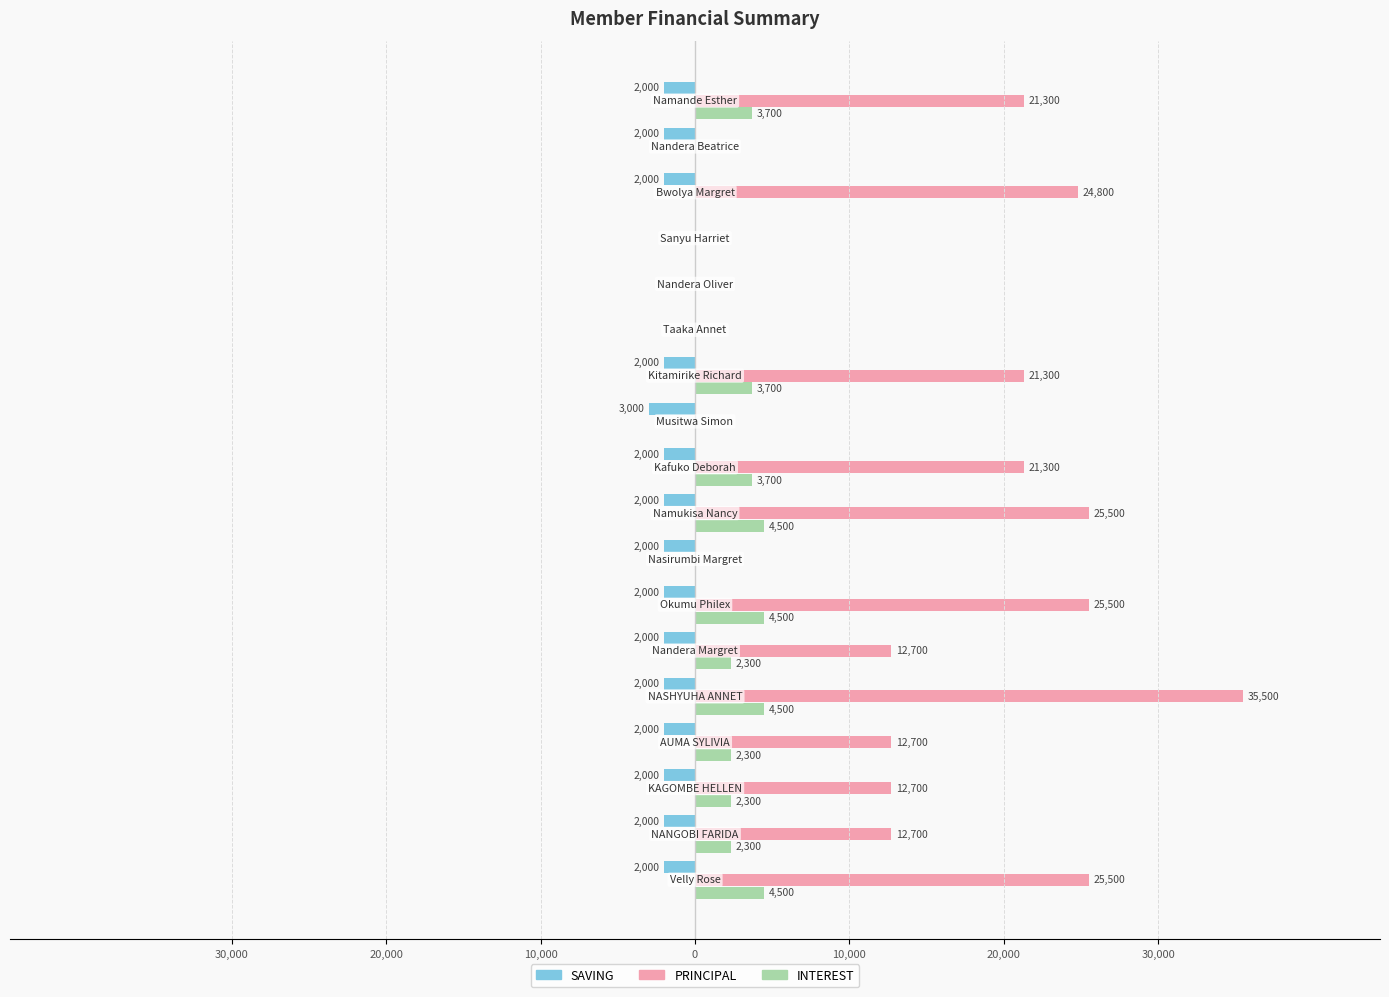

What are all the series names shown in the legend?

SAVING, PRINCIPAL, INTEREST